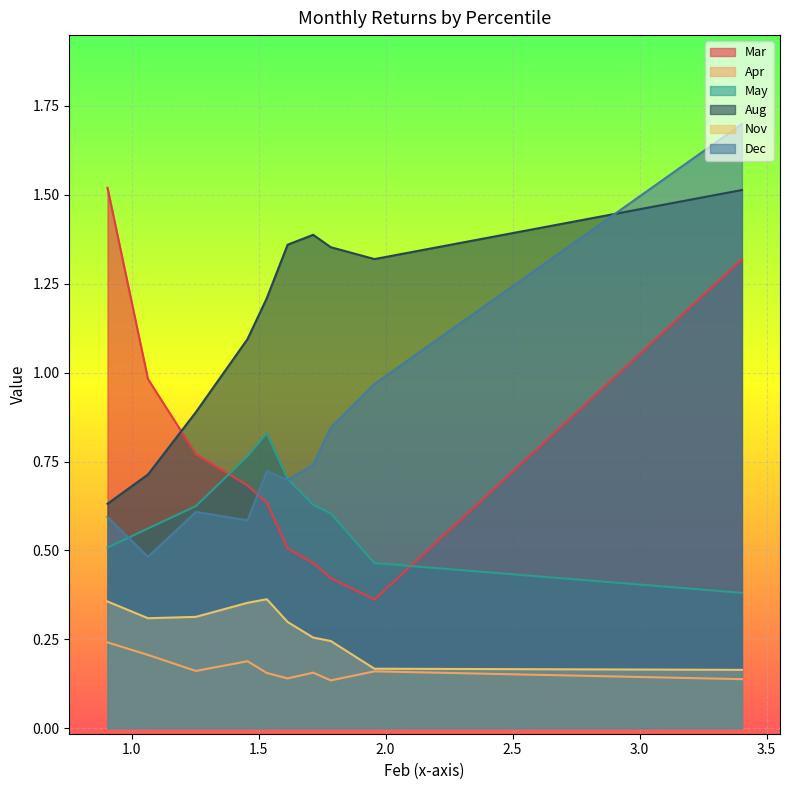

What is the minimum value shown in the chart?

0.1